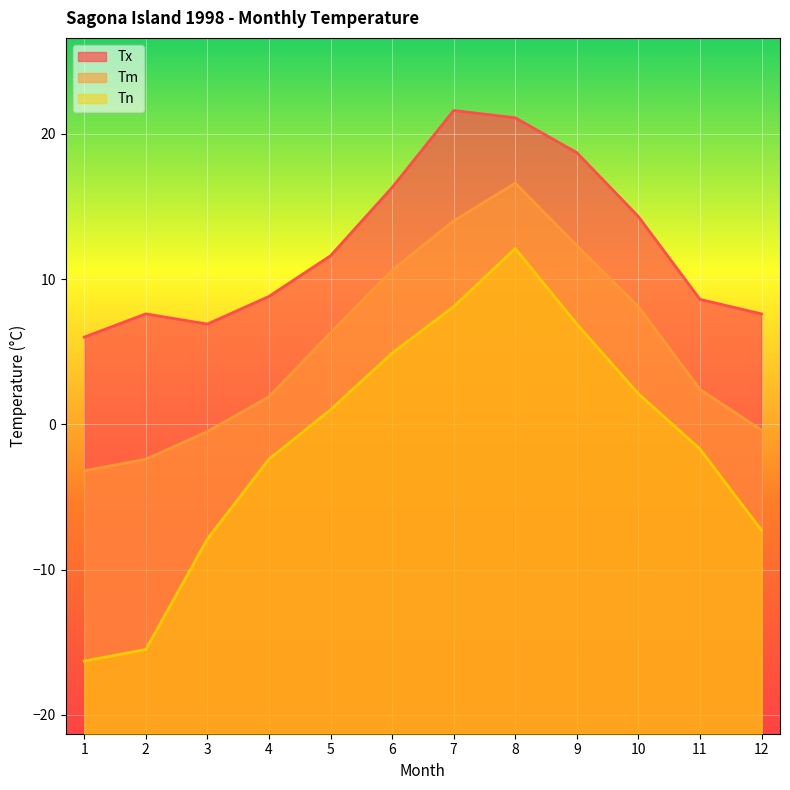

At which label does Tn first exceed 1?

6